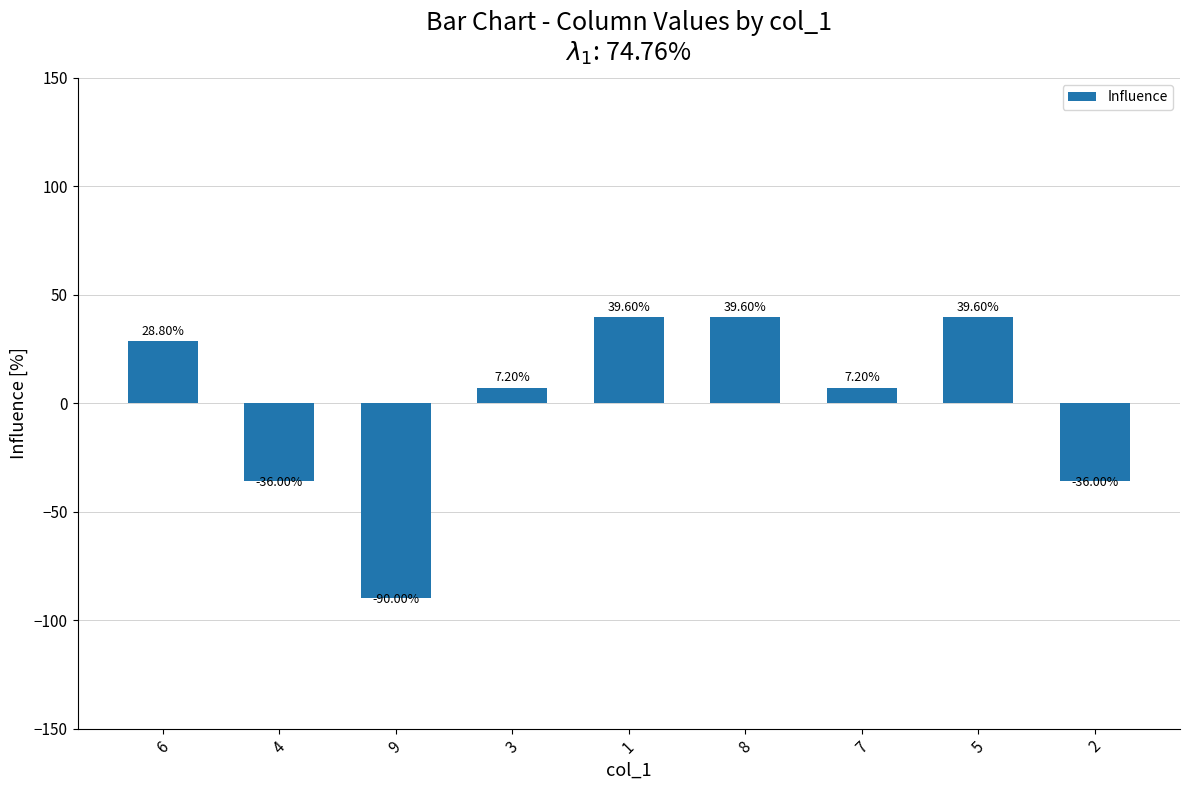

How many positive values are there?

6